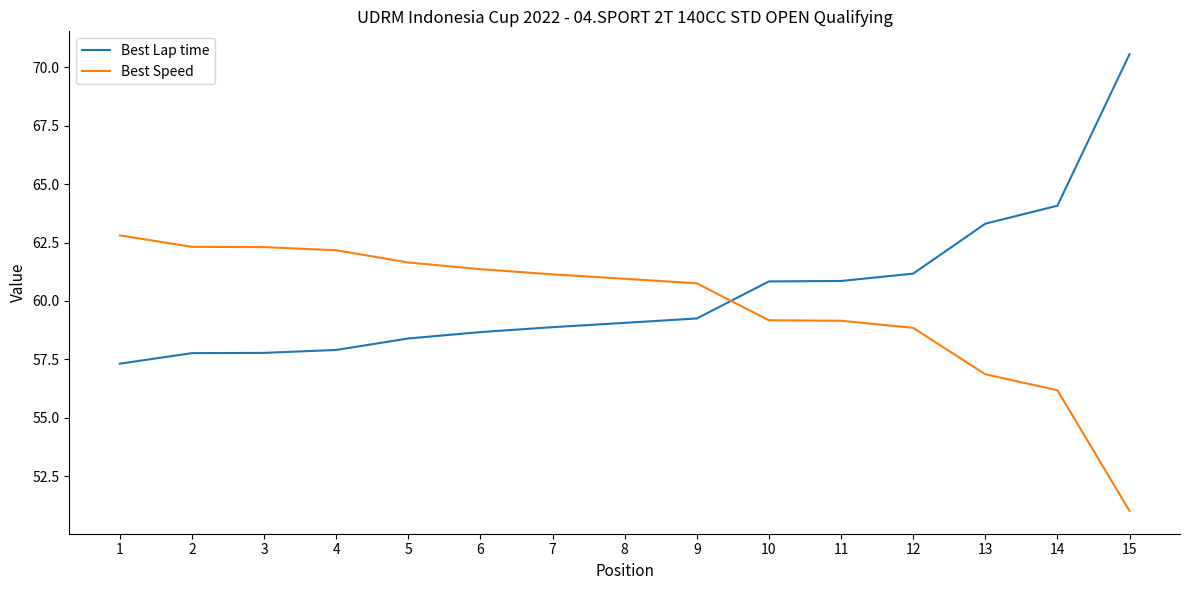

What is the smallest value displayed?

51.0